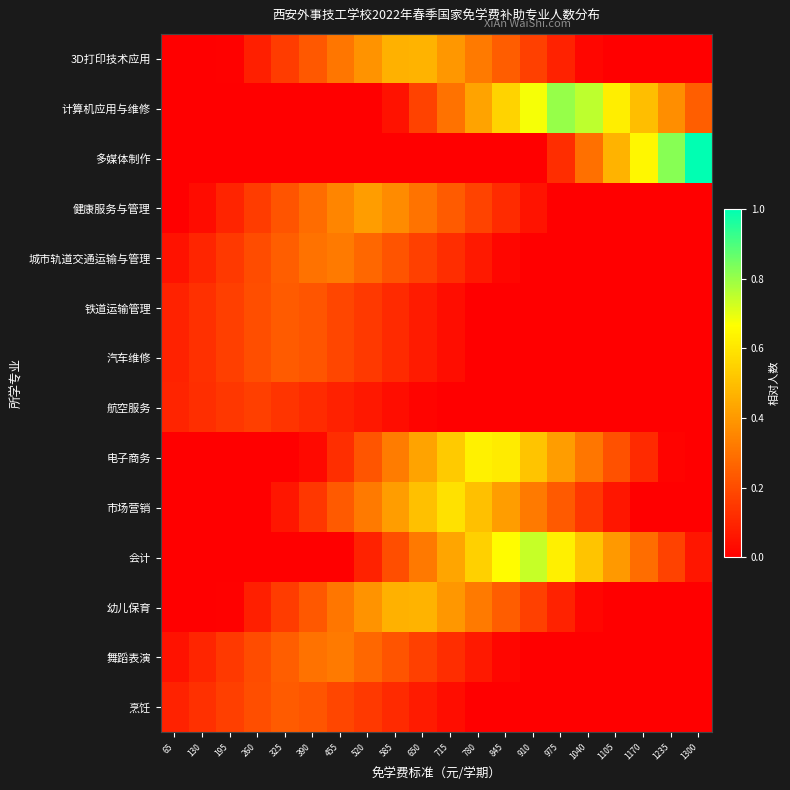

At how many categories does at least one series exceed 0?

20